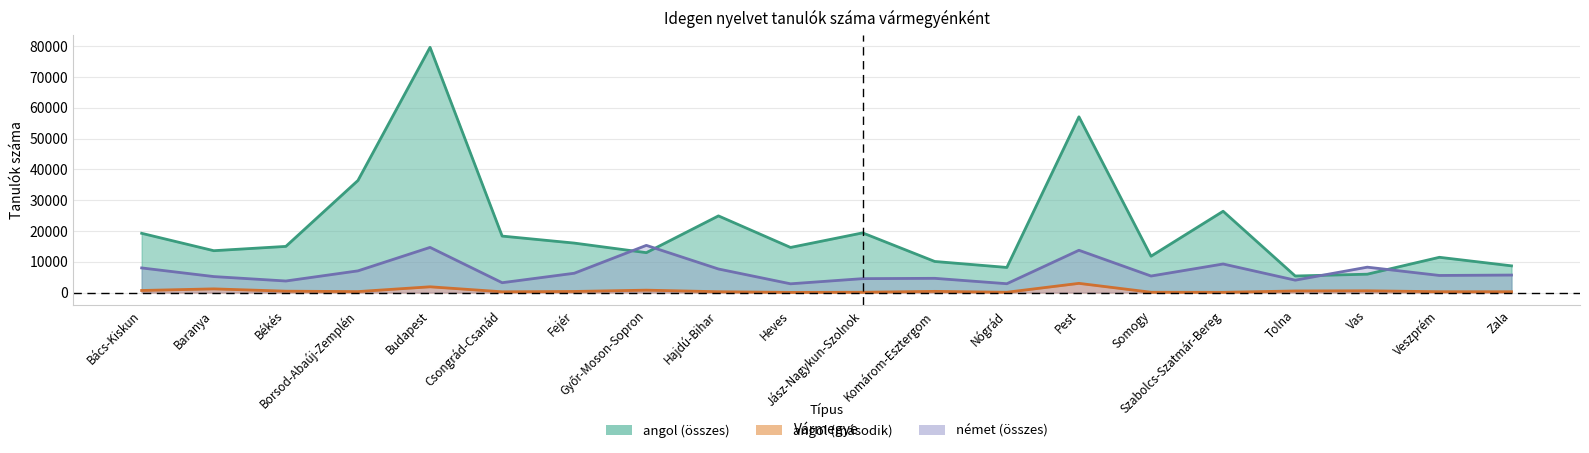

True or false: német (összes) and angol (összes) cross at least once.

True